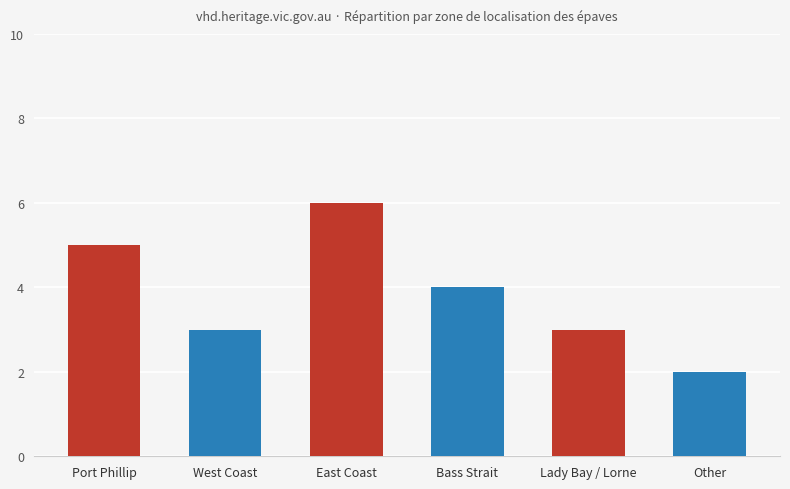

Which label corresponds to the largest value in the chart?

East Coast